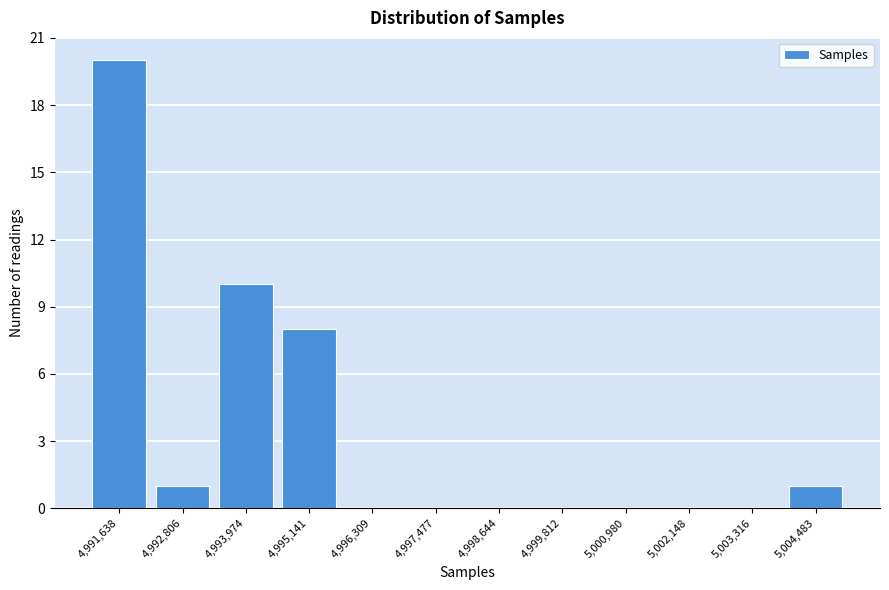

Reading right to left, what are all the values shown in this chart?

5,004,483=1	5,003,316=0	5,002,148=0	5,000,980=0	4,999,812=0	4,998,644=0	4,997,477=0	4,996,309=0	4,995,141=8	4,993,974=10	4,992,806=1	4,991,638=20